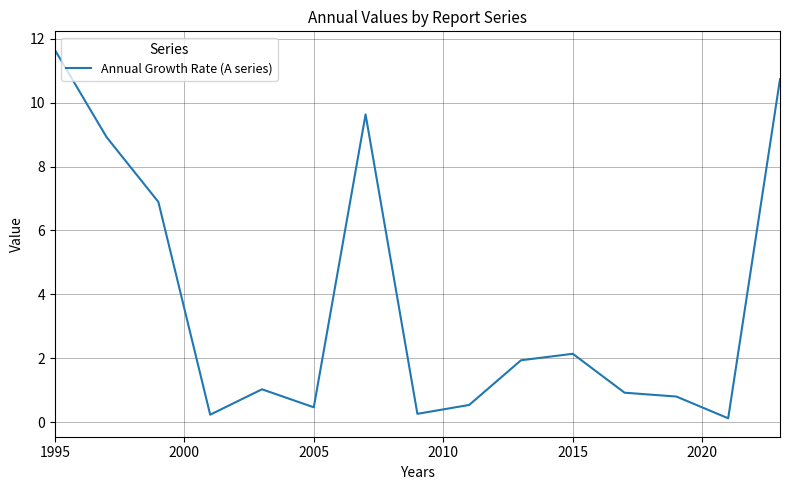

What is the greatest value displayed?

11.7